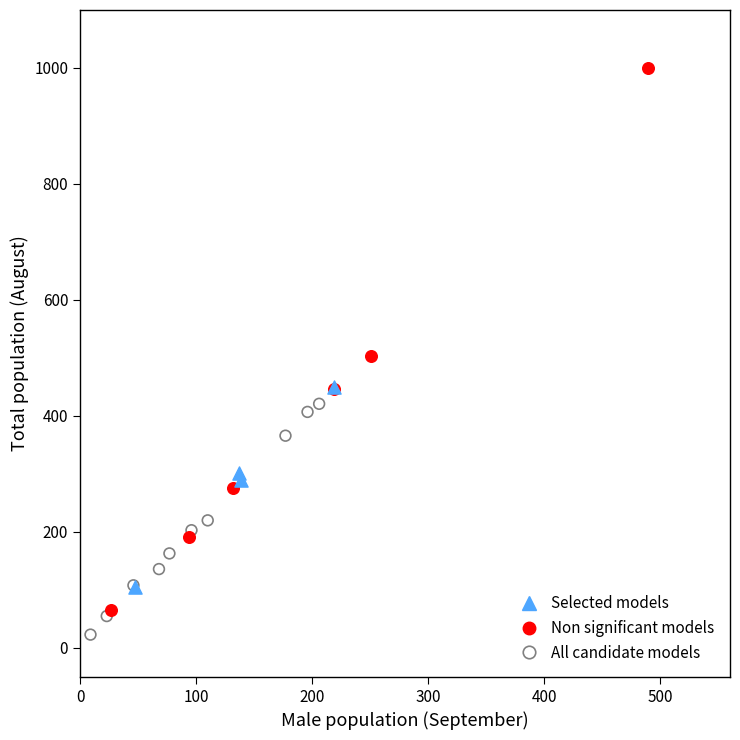

Which series has the largest Y range (max minus min)?

Non significant models